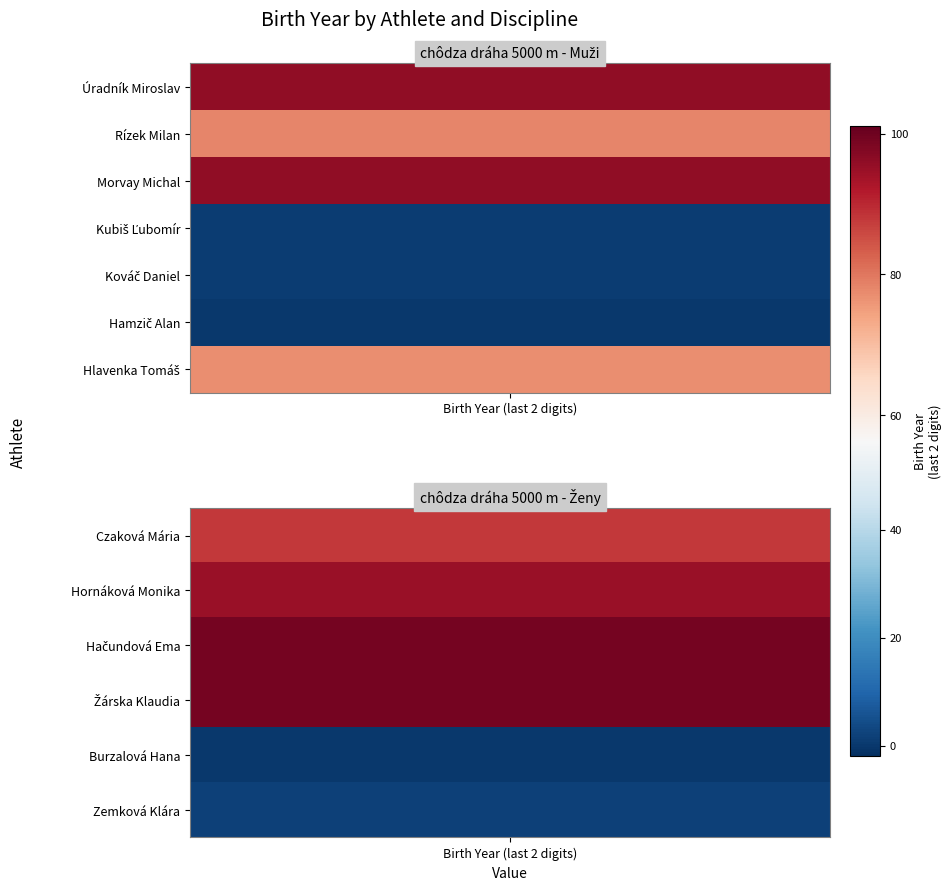

What is the sum of the chôdza dráha 5000 m - Muži values at Kubiš Ľubomír and Rízek Milan?

79